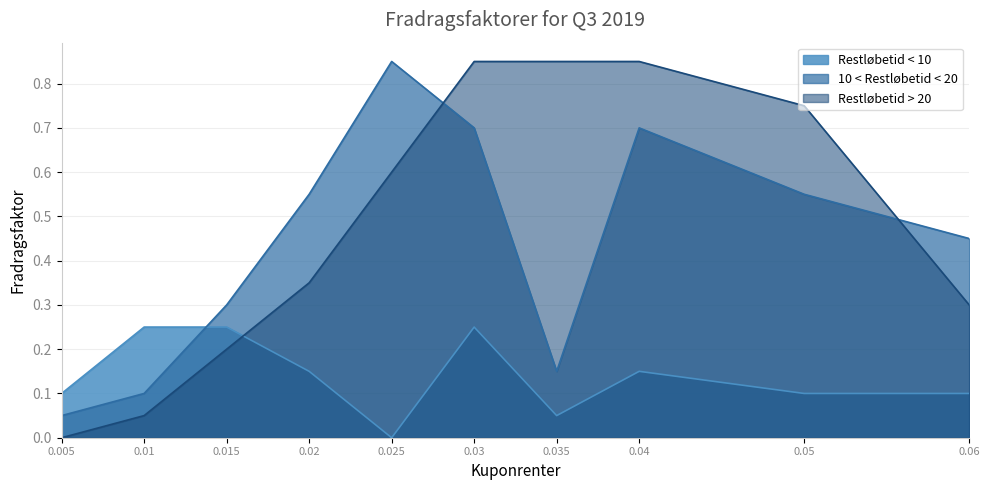

How many interior local peaks does the Restløbetid < 10 series have?

2